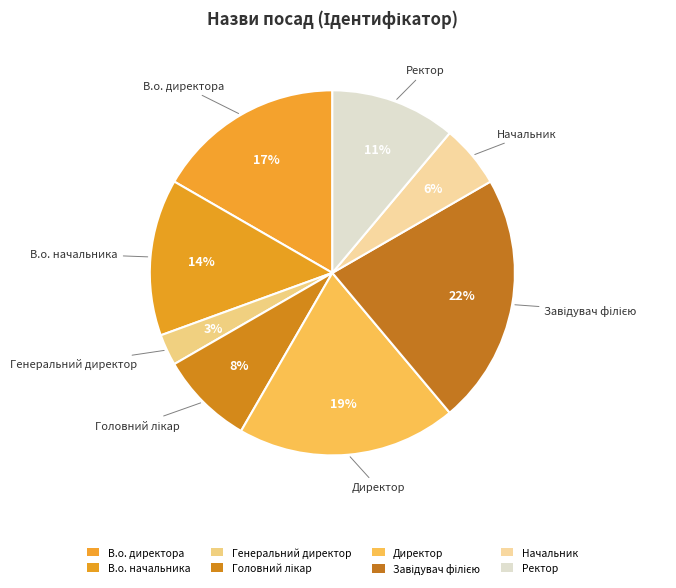

Rank the categories by value from highest to lowest.

Завідувач філією, Директор, В.о. директора, В.о. начальника, Ректор, Головний лікар, Начальник, Генеральний директор